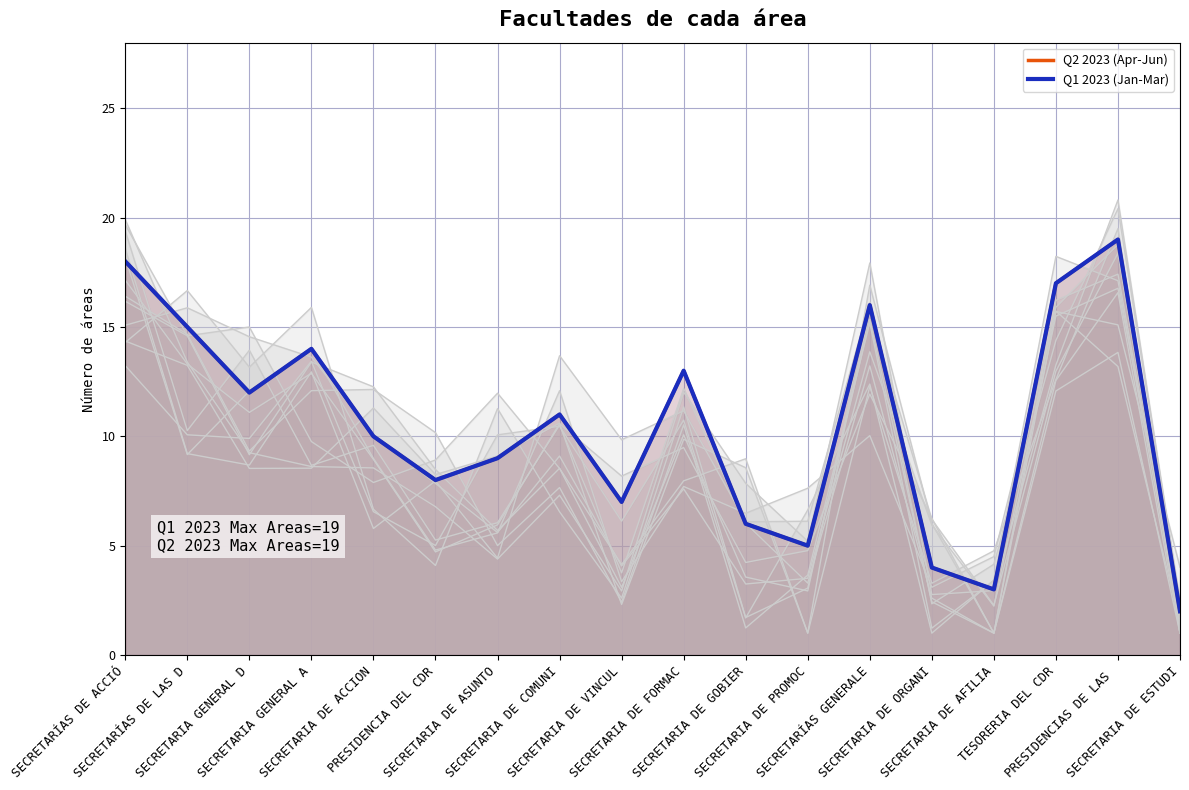

What position from the left is SECRETARIA DE ORGANI?

14